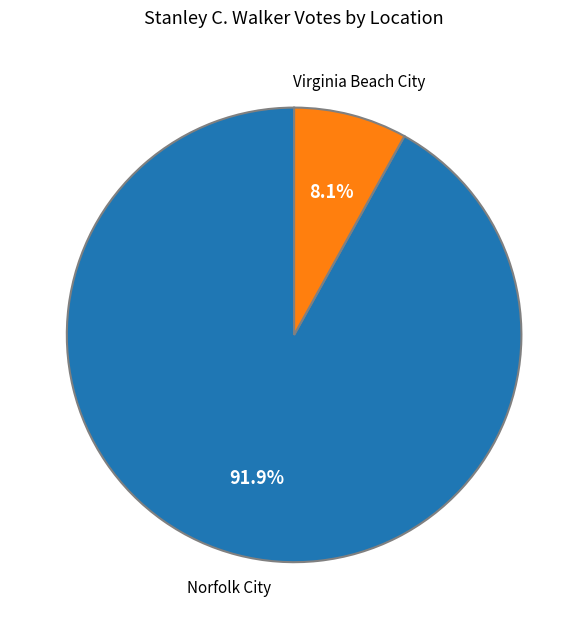

Which category has the biggest portion of the pie?

Norfolk City